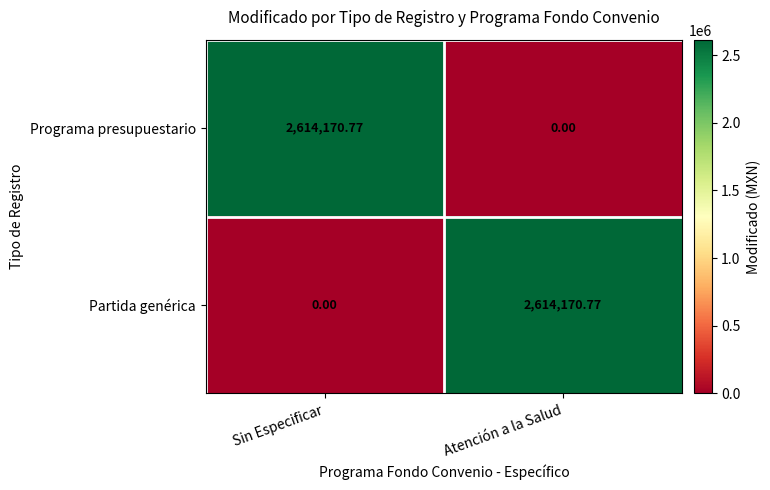

Which category has the highest value in the Partida genérica series?

Atención a la Salud